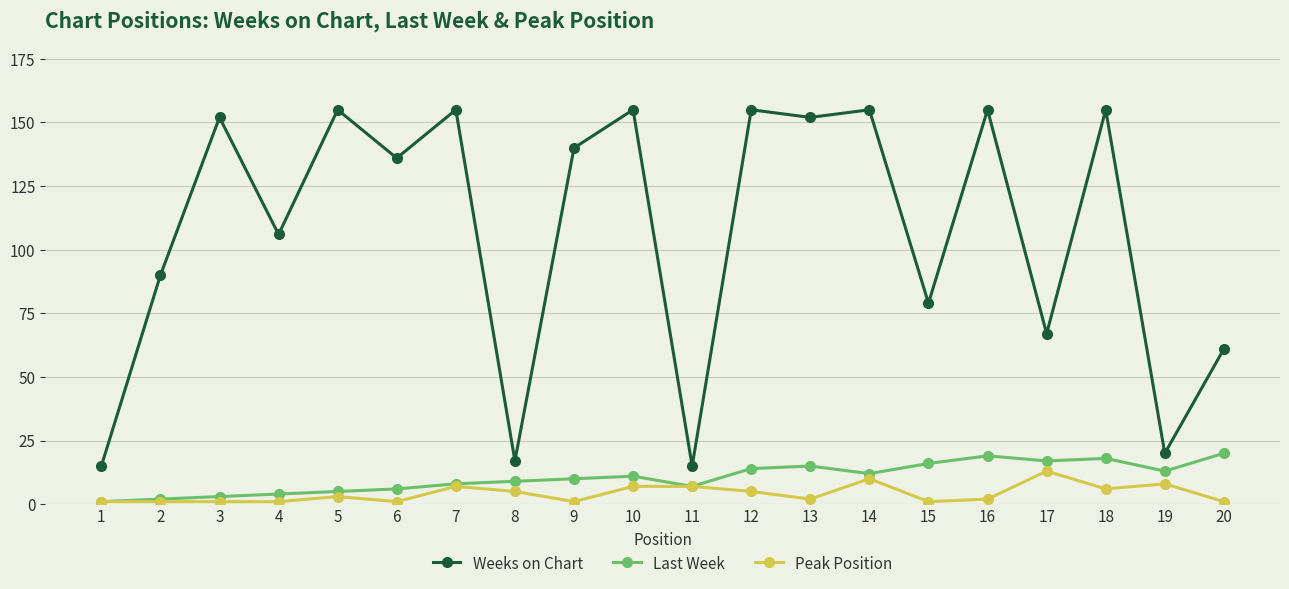

The value of Peak Position at 5 is 3. True or false?

True